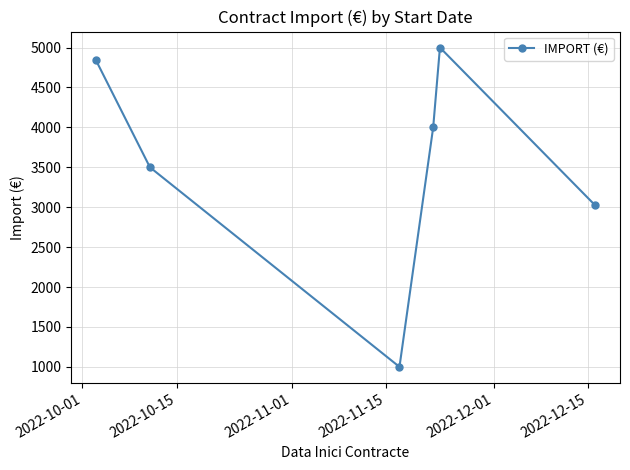

How many interior local valleys (lower than both neighbors) does the data have?

1